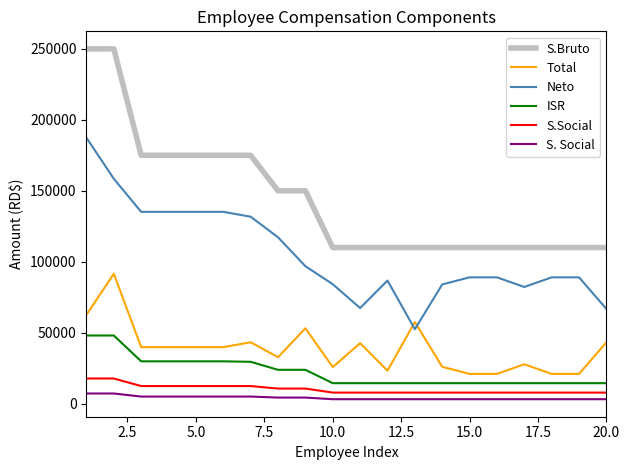

True or false: S. Social and ISR cross at least once.

False